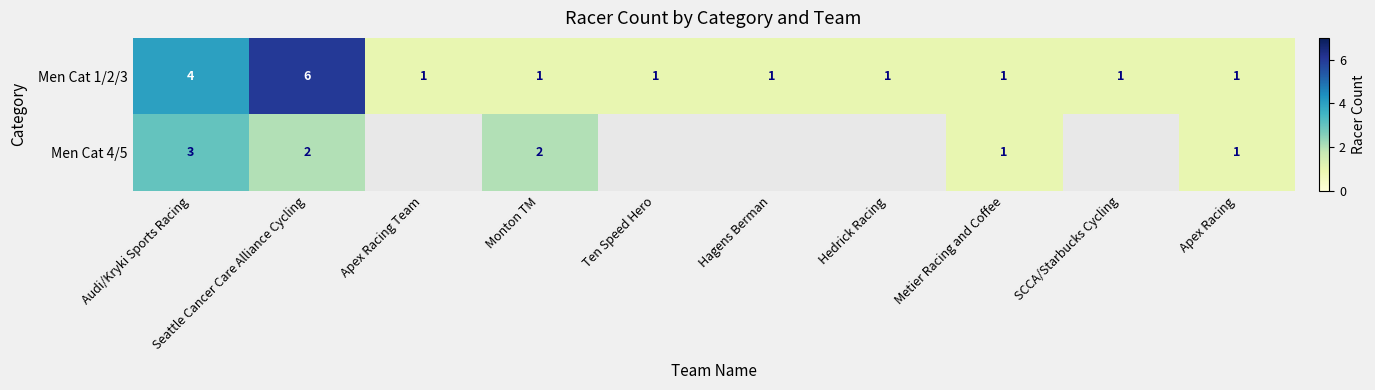

Is it true that Men Cat 1/2/3 equals 1.4 at Hagens Berman?

False